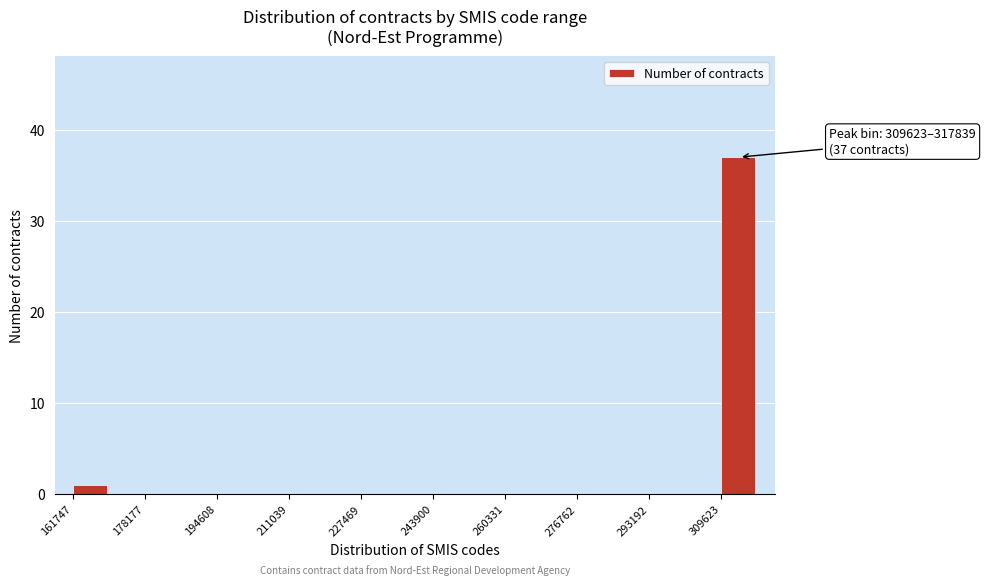

Which range on the x-axis has the tallest bar?

310000 to 318000